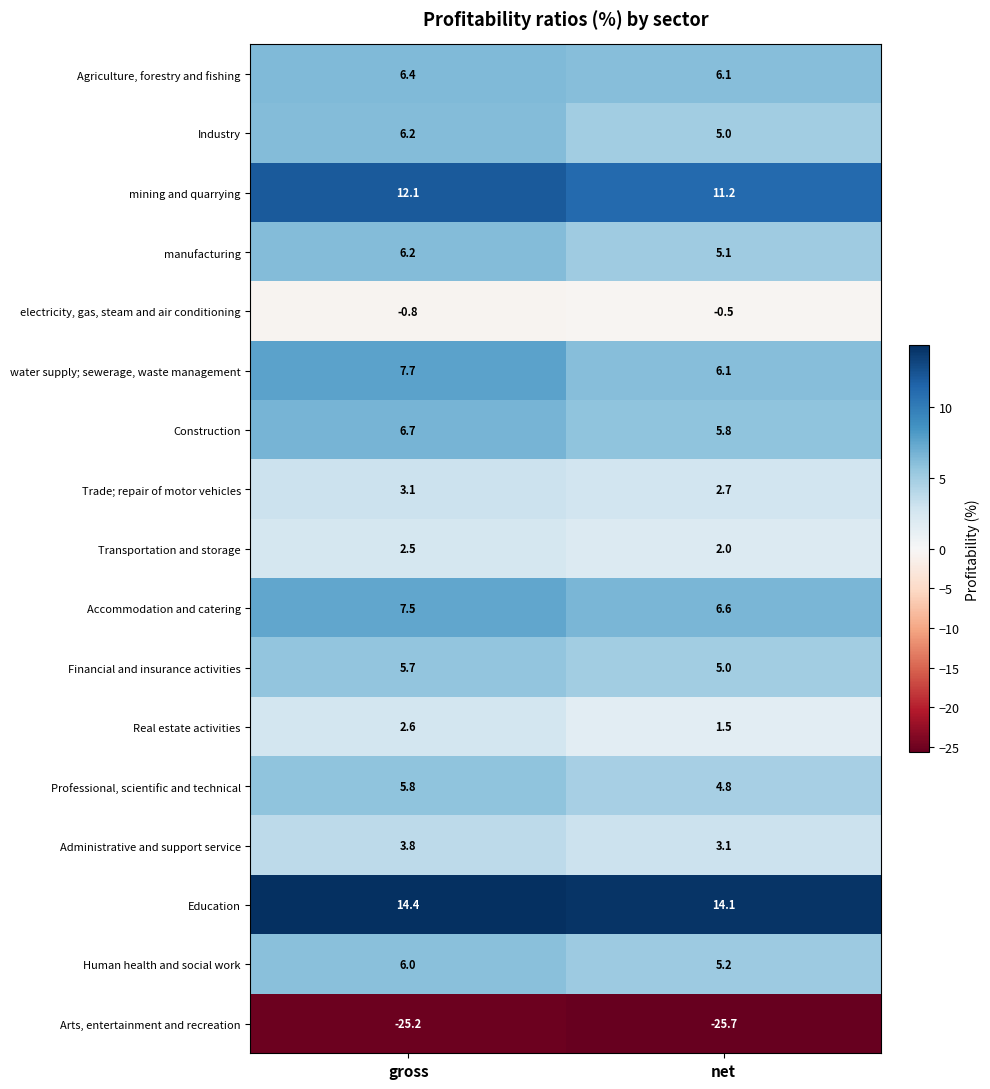

At which label is Transportation and storage closest to 2?

net